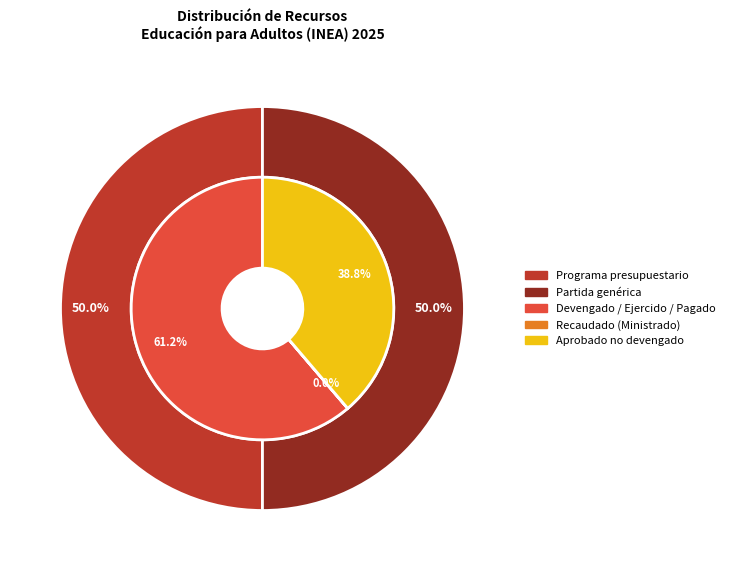

Is there any slice that represents more than half of the pie?

No